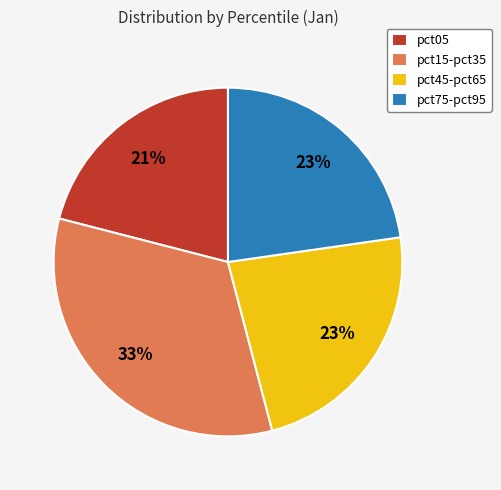

Does pct05 account for over 50% of the chart?

No